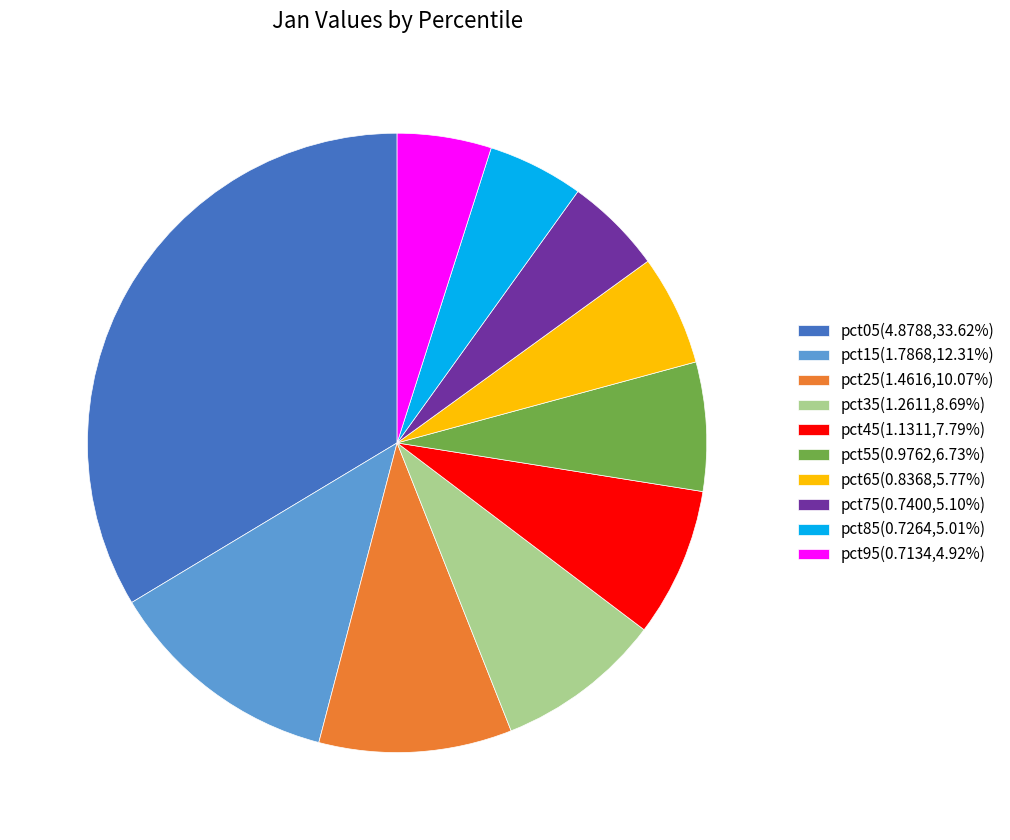

Approximately how many times larger is the value at pct25(1.4616,10.07%) compared to pct05(4.8788,33.62%)?

0.3